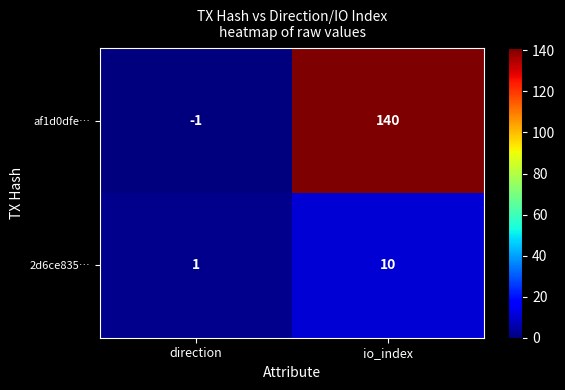

Reading left to right, what are all the values shown in this chart?

af1d0dfe…: -1	140
2d6ce835…: 1	10